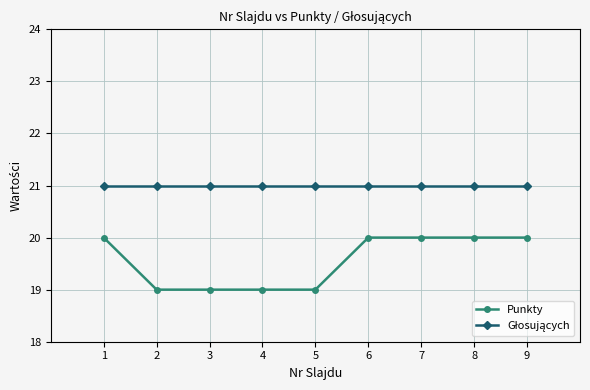

Is it true that Punkty equals 26 at 3?

False